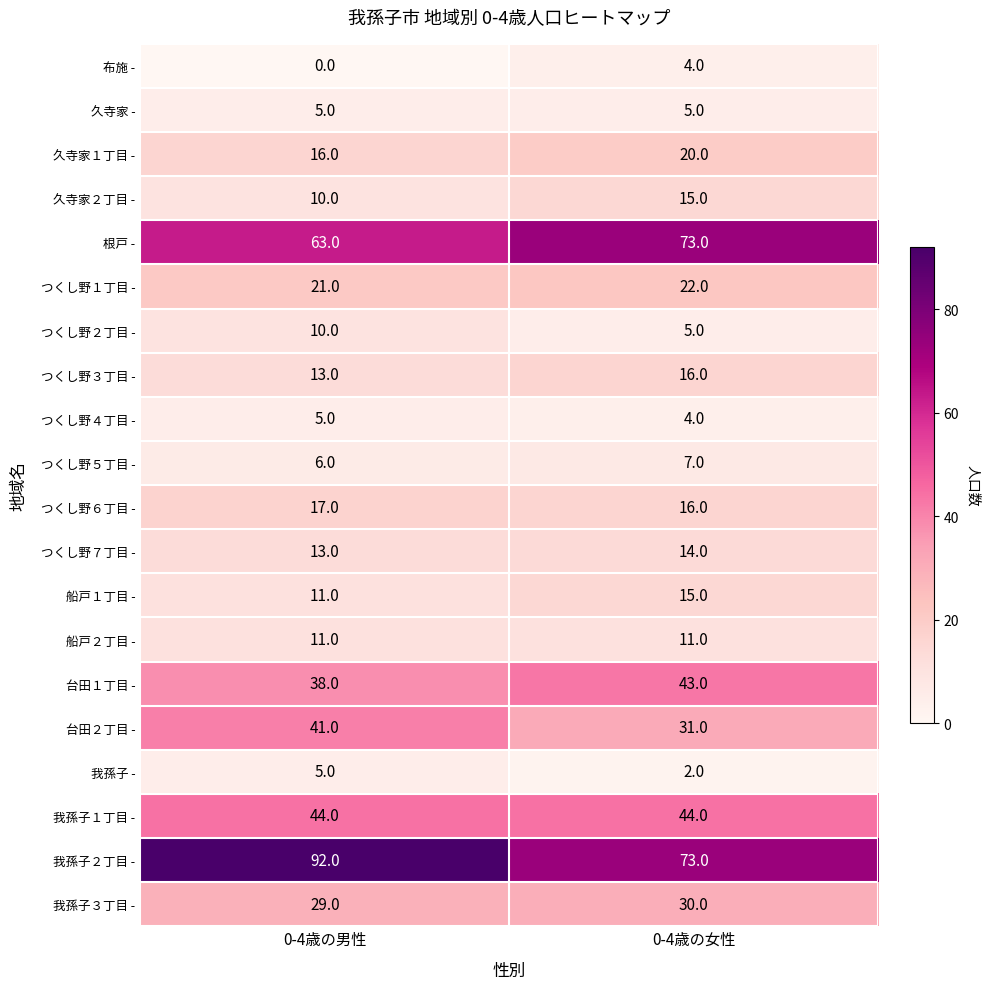

The つくし野２丁目 - series shows 2 at 0-4歳の女性. True or false?

False